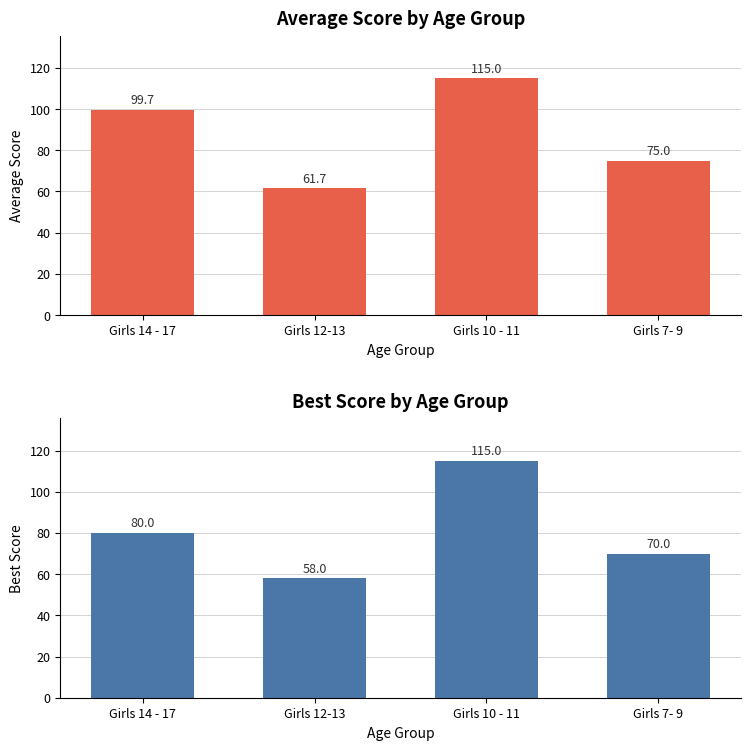

Which category has the highest value in the Average Score series?

Girls 10 - 11